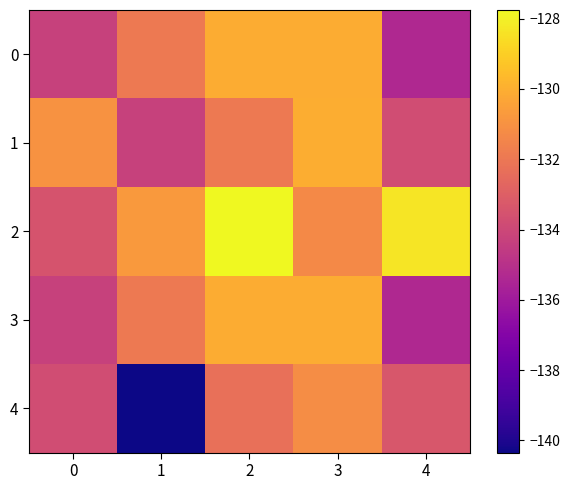

Rank the series at 3 from highest to lowest value.

1, 0, 3, 4, 2